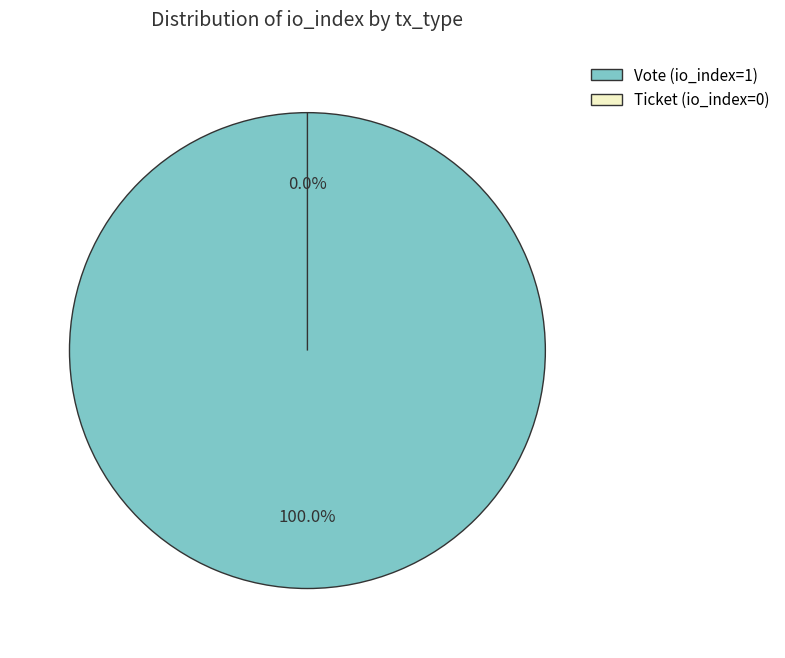

The Vote (io_index=1) slice represents 100% of the pie. True or false?

True